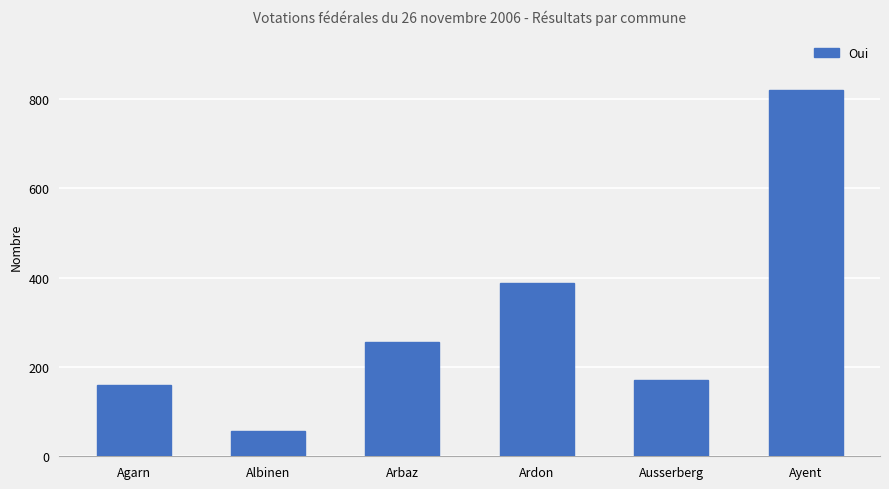

Reading left to right, extract all data points from this chart.

Agarn=160	Albinen=57	Arbaz=255	Ardon=388	Ausserberg=171	Ayent=820